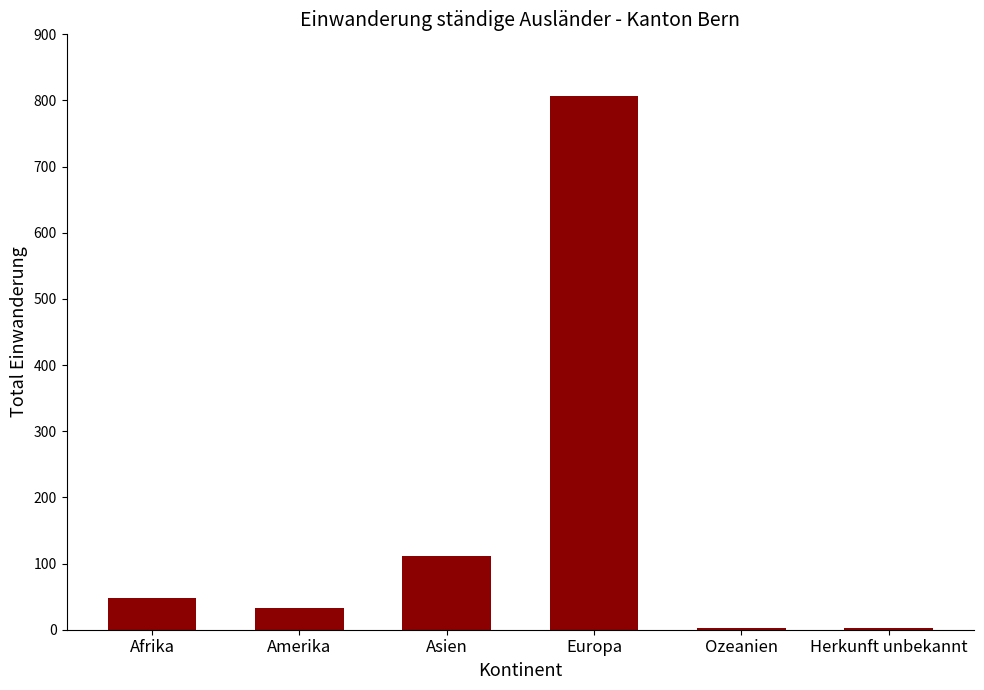

What value does the data have at Amerika?

33